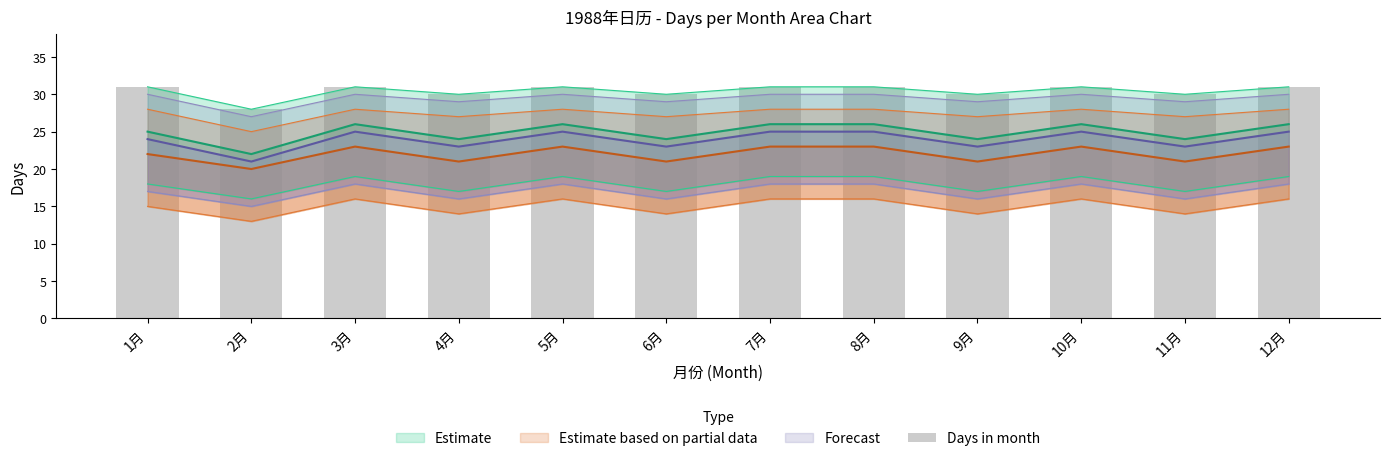

Reading left to right, list all the values displayed in this chart.

1月=31	2月=28	3月=31	4月=30	5月=31	6月=30	7月=31	8月=31	9月=30	10月=31	11月=30	12月=31